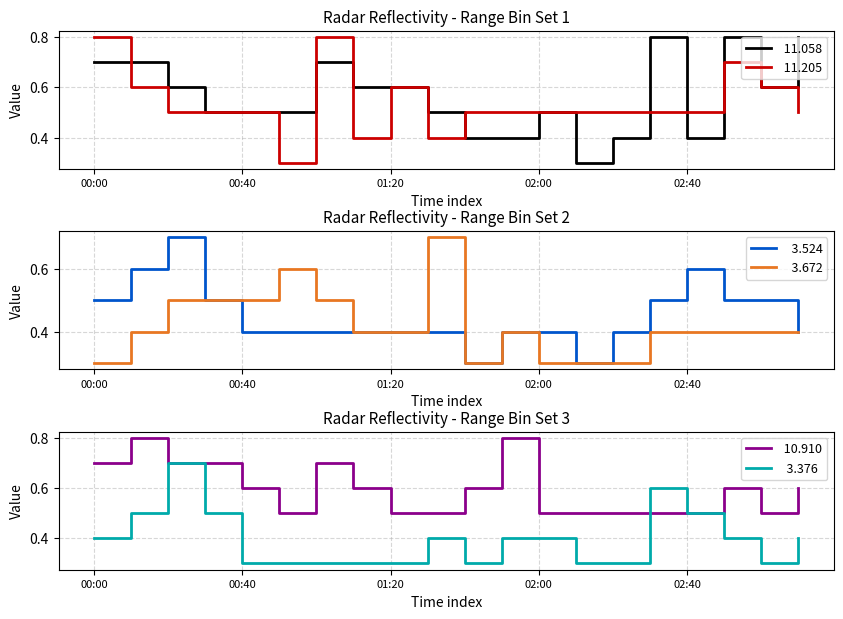

How many lines are shown in the chart?

6